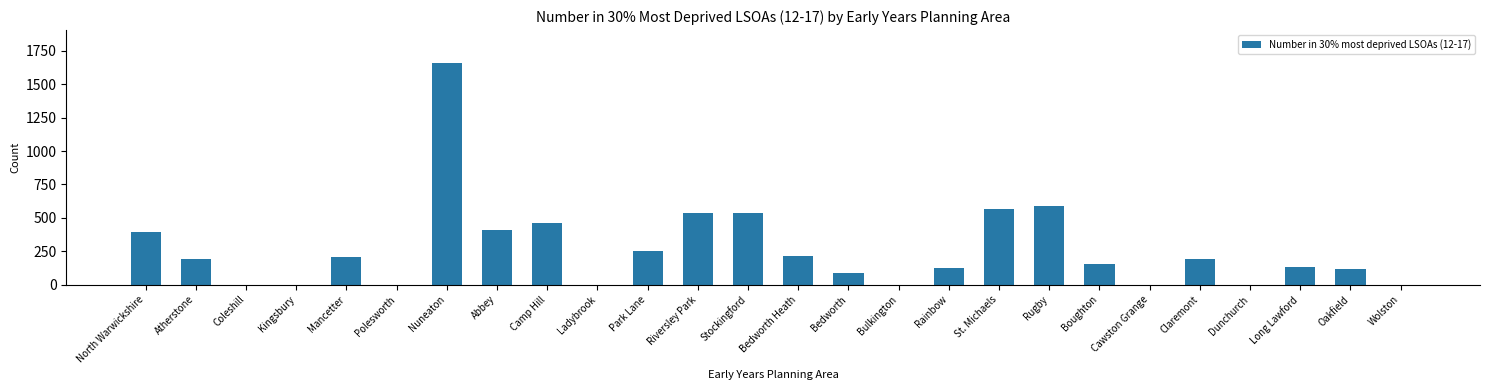

Which has a higher value, Atherstone or Ladybrook?

Atherstone